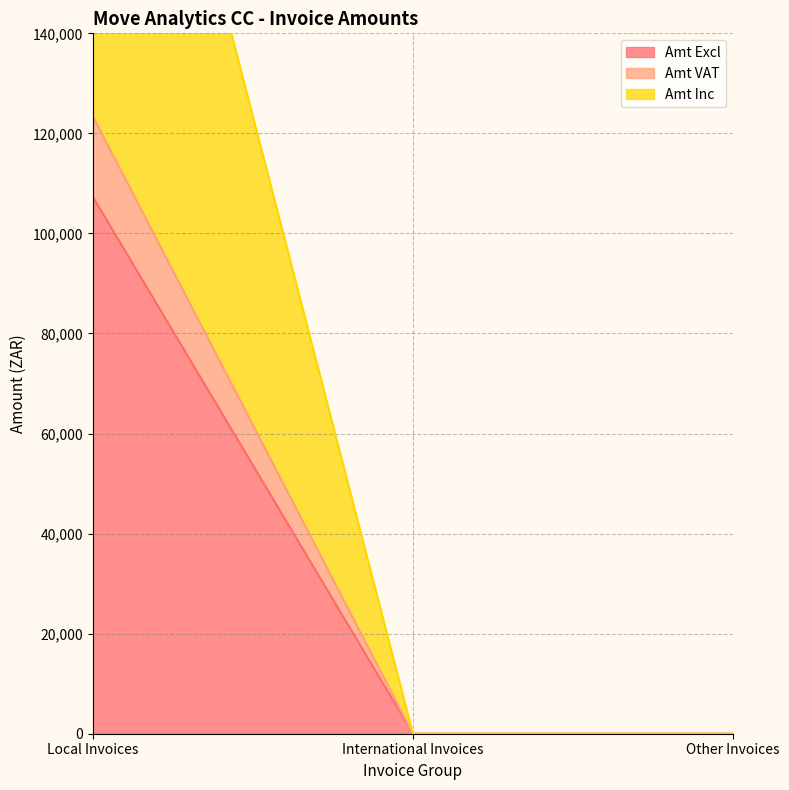

Which category has the highest value in the Amt Excl series?

Local Invoices